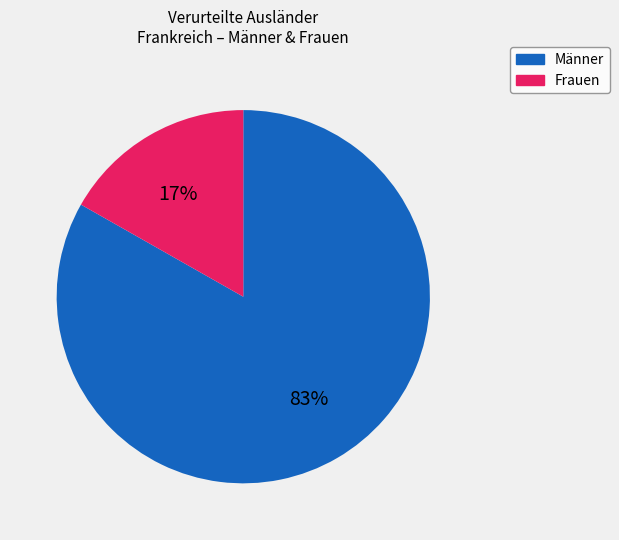

The Männer slice represents 76% of the pie. True or false?

False